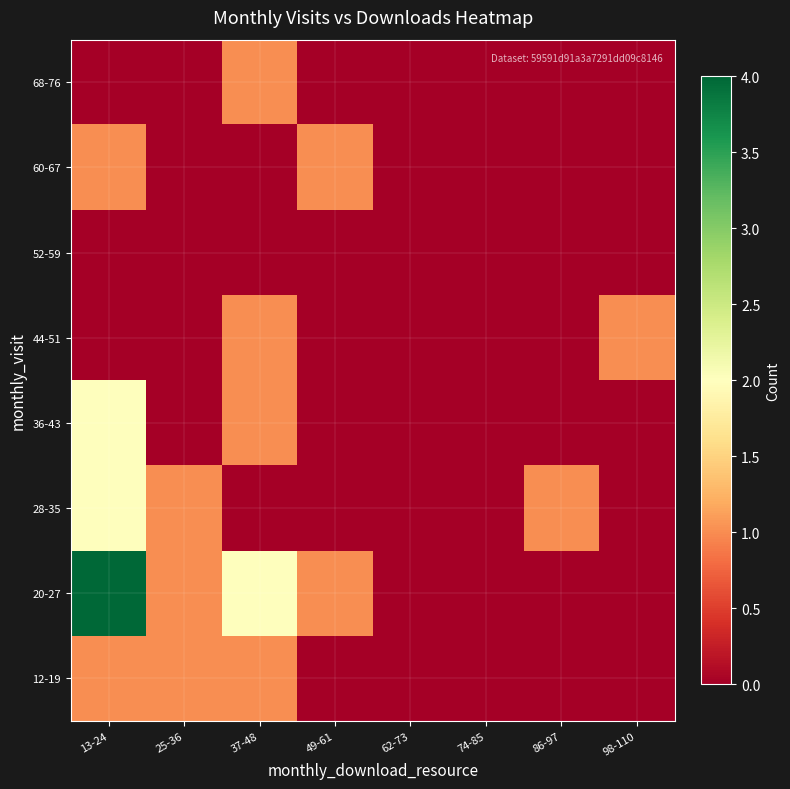

At which category is the sum across all series the highest?

13-24